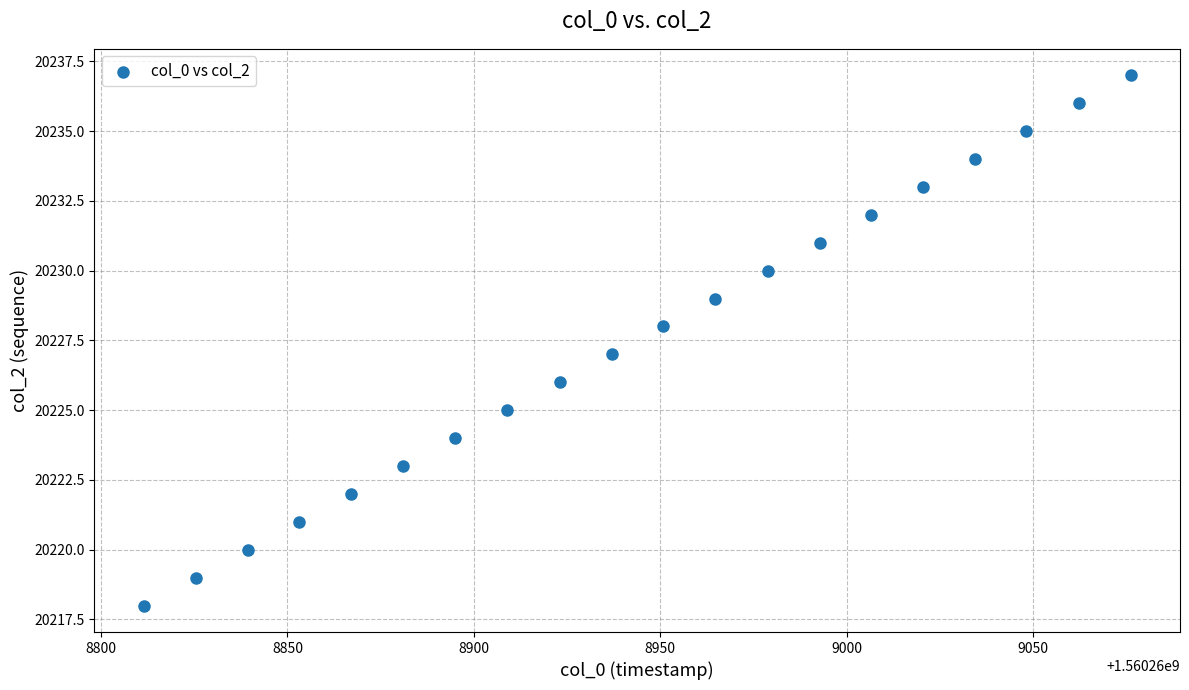

What is the range of Y values (max minus min)?

19